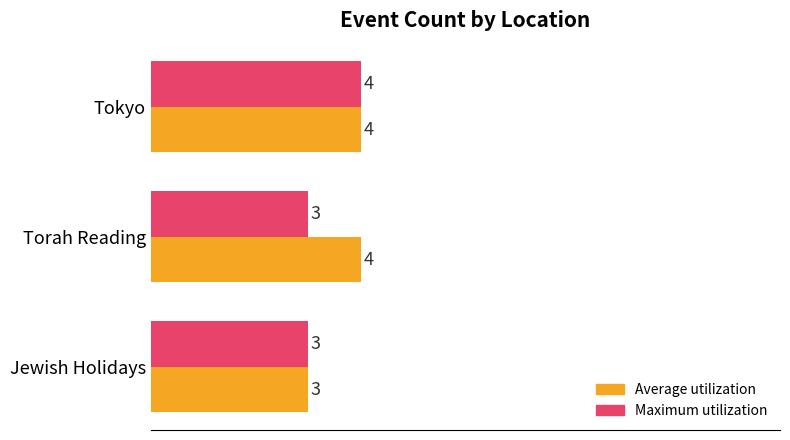

True or false: Average utilization has a value of 4 at Torah Reading.

True